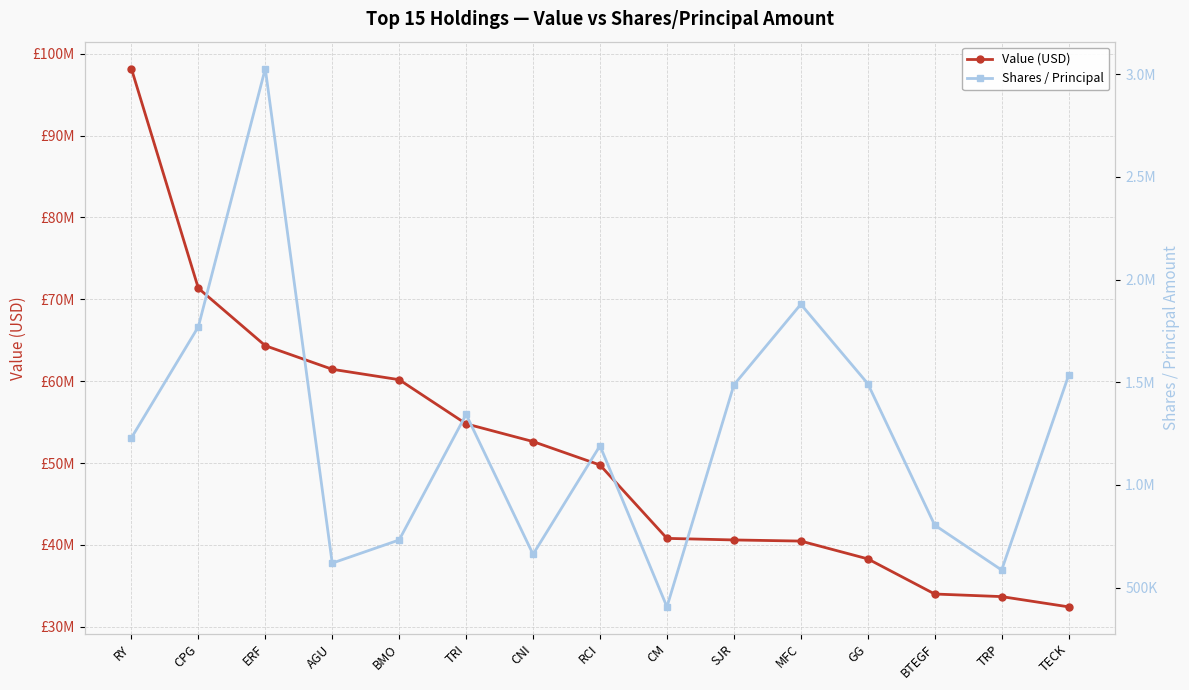

At which label does Value (USD) reach its peak?

RY